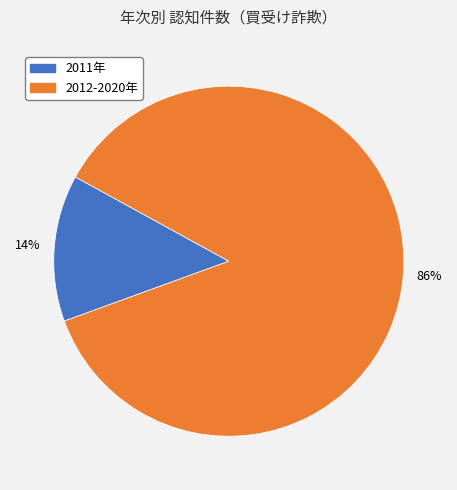

Is there a majority slice in this chart?

Yes